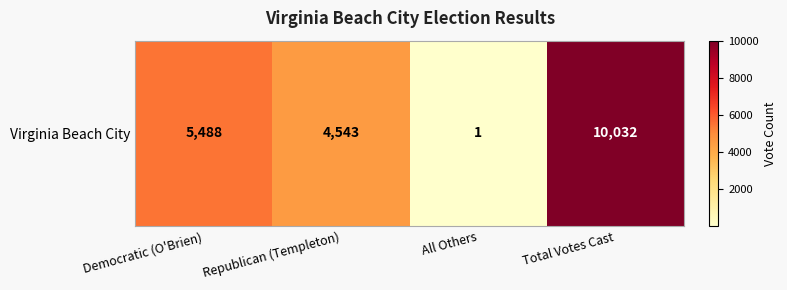

At which label is the value closest to 5016?

Democratic (O'Brien)